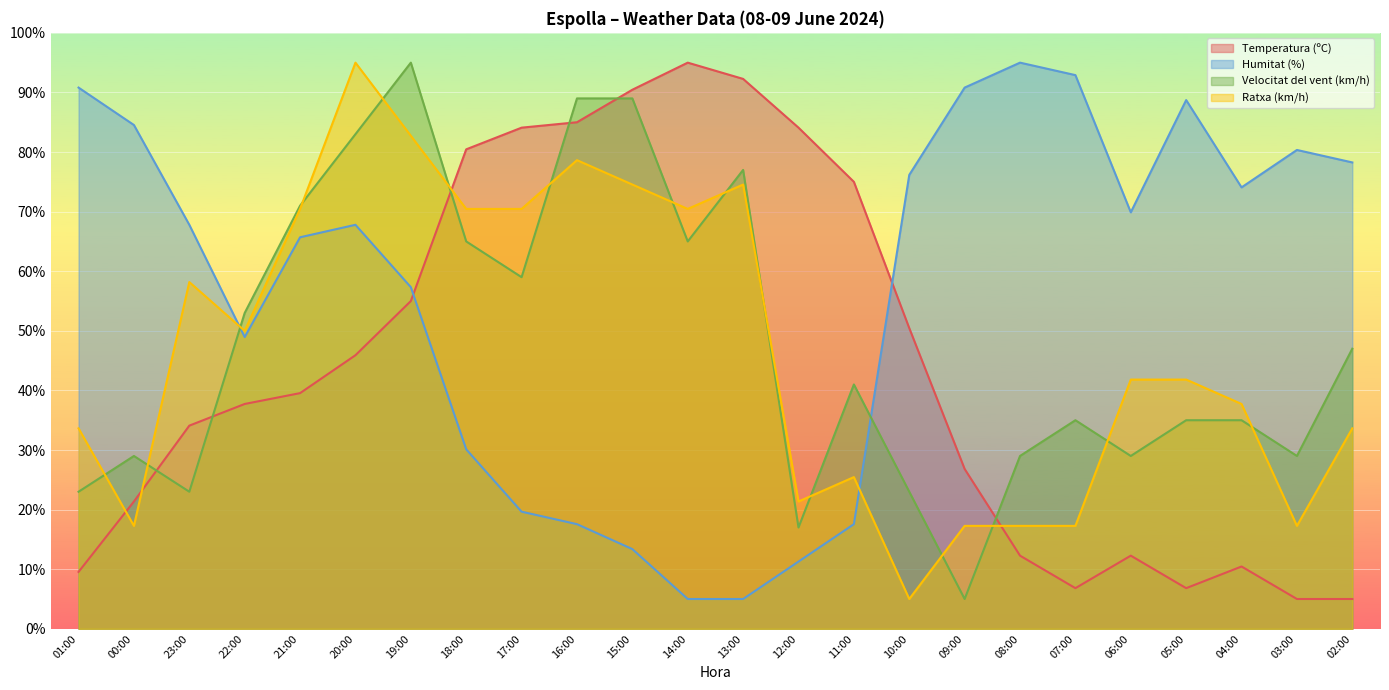

Which series has the widest spread of values?

Humitat (%)